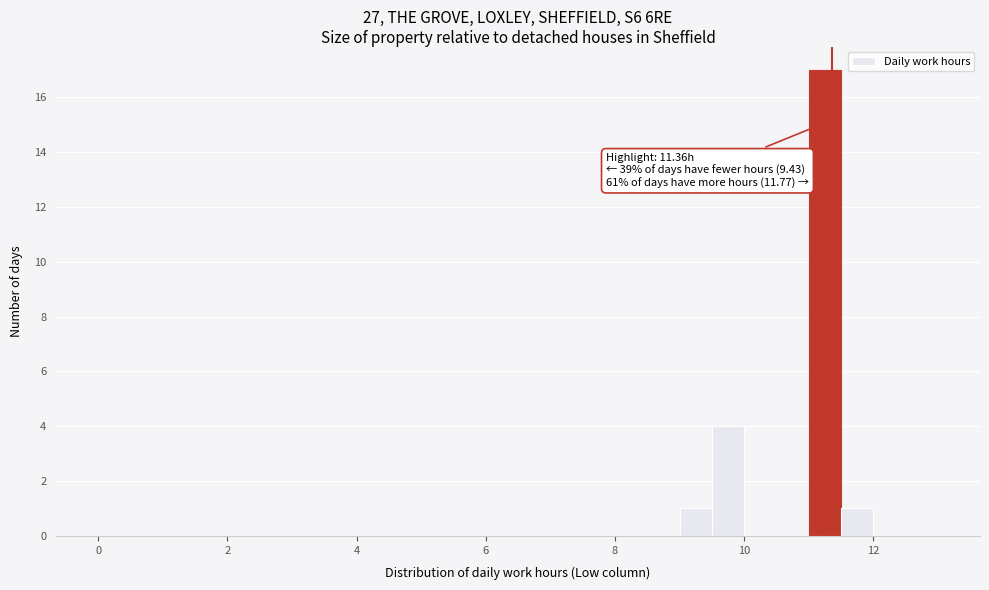

Read against the x-axis, roughly where is the centre of the tallest bar?

11.2